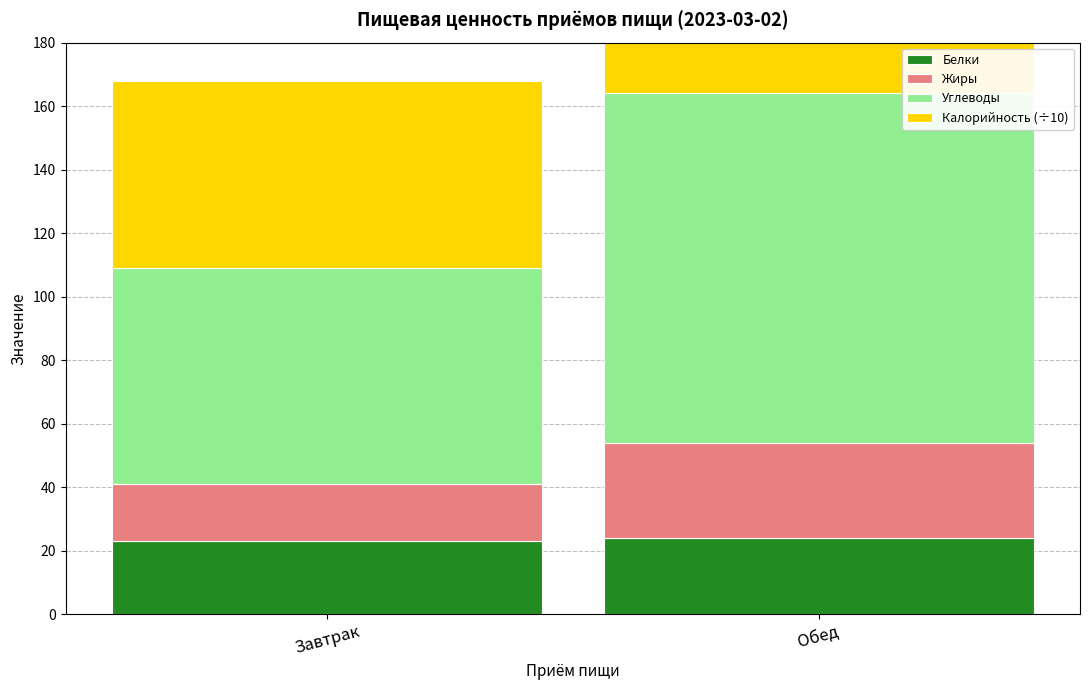

True or false: Белки has a value of 23.0 at Завтрак.

True